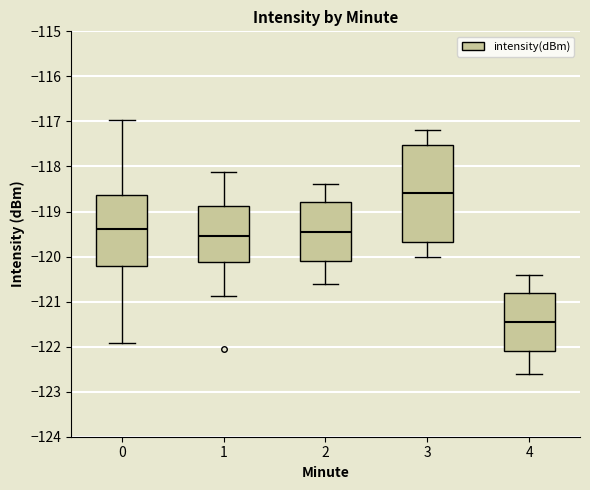

Which box's median line is the highest?

3